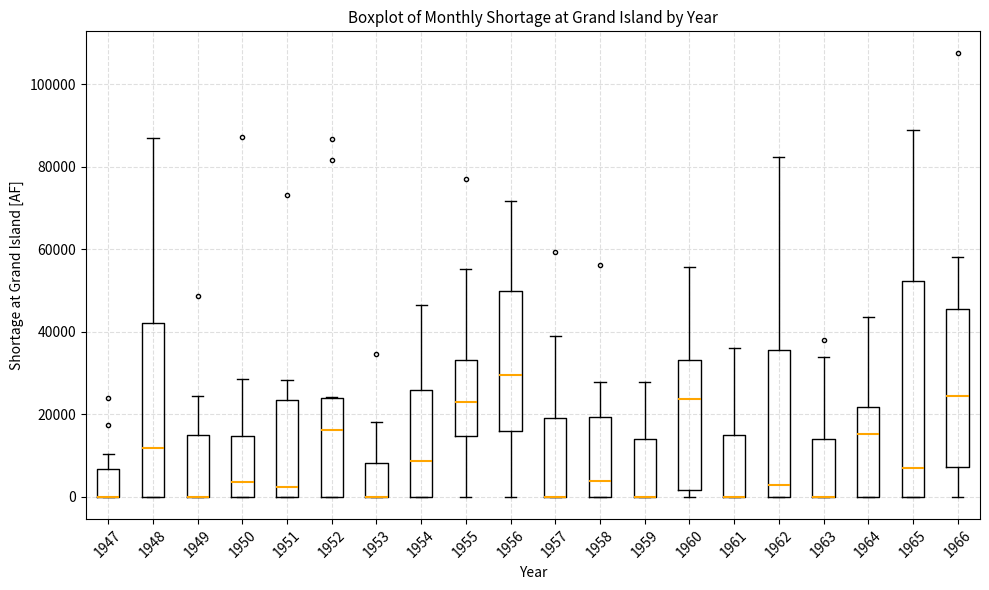

Where does the upper whisker of the box at x = 1966 end on the y-axis? The values are not printed on the chart, so give them approximately, as read against the axis.

58000